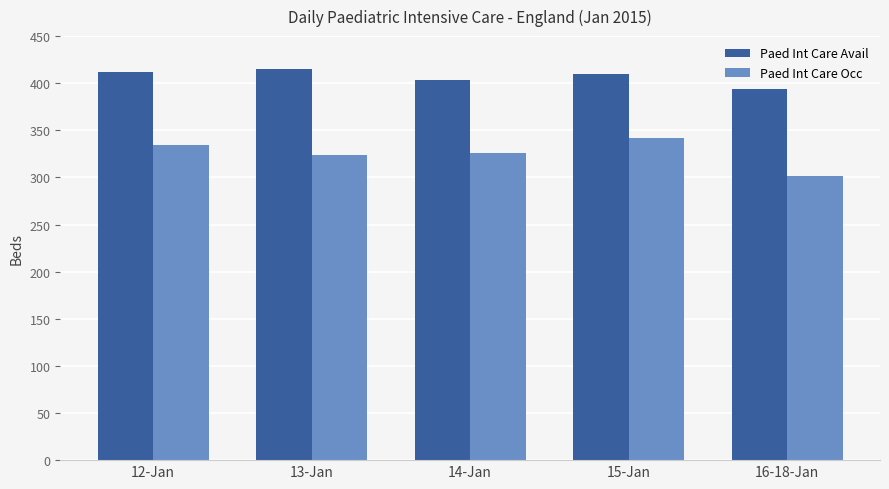

What is the difference between the highest and lowest values at 12-Jan?

78